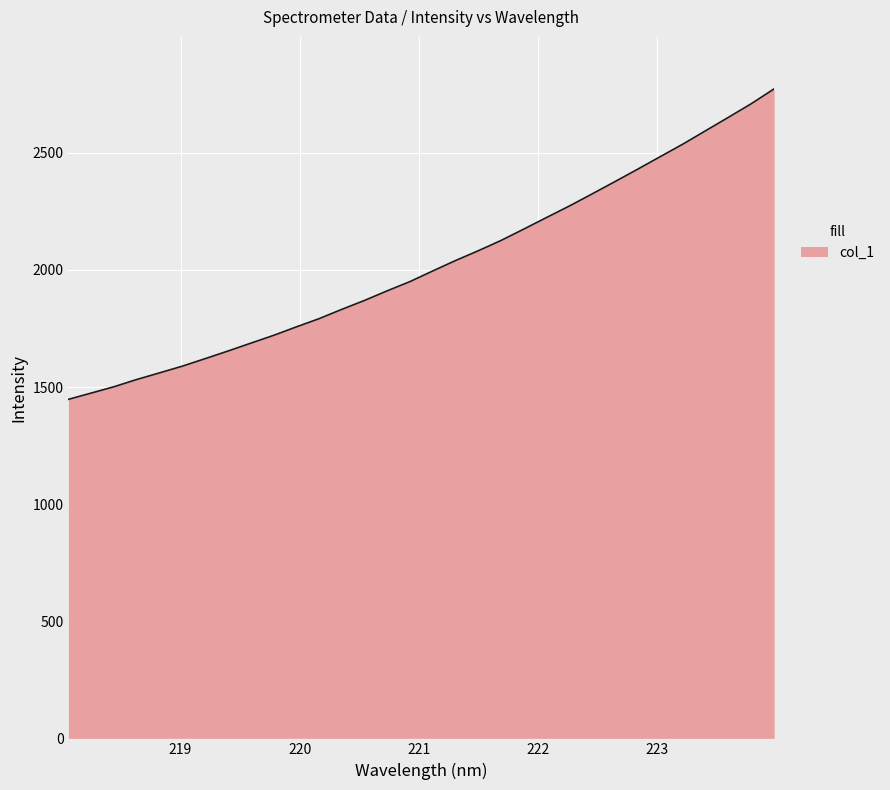

What is the greatest value displayed?

2773.1